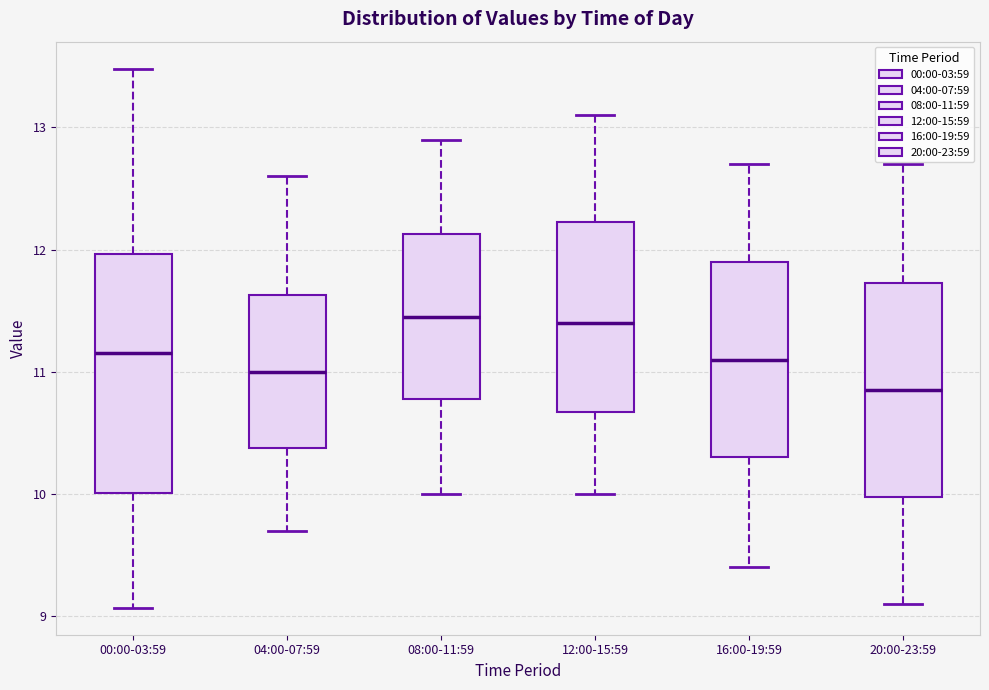

Comparing the boxes themselves (not the whiskers), which one is the tallest?

00:00-03:59